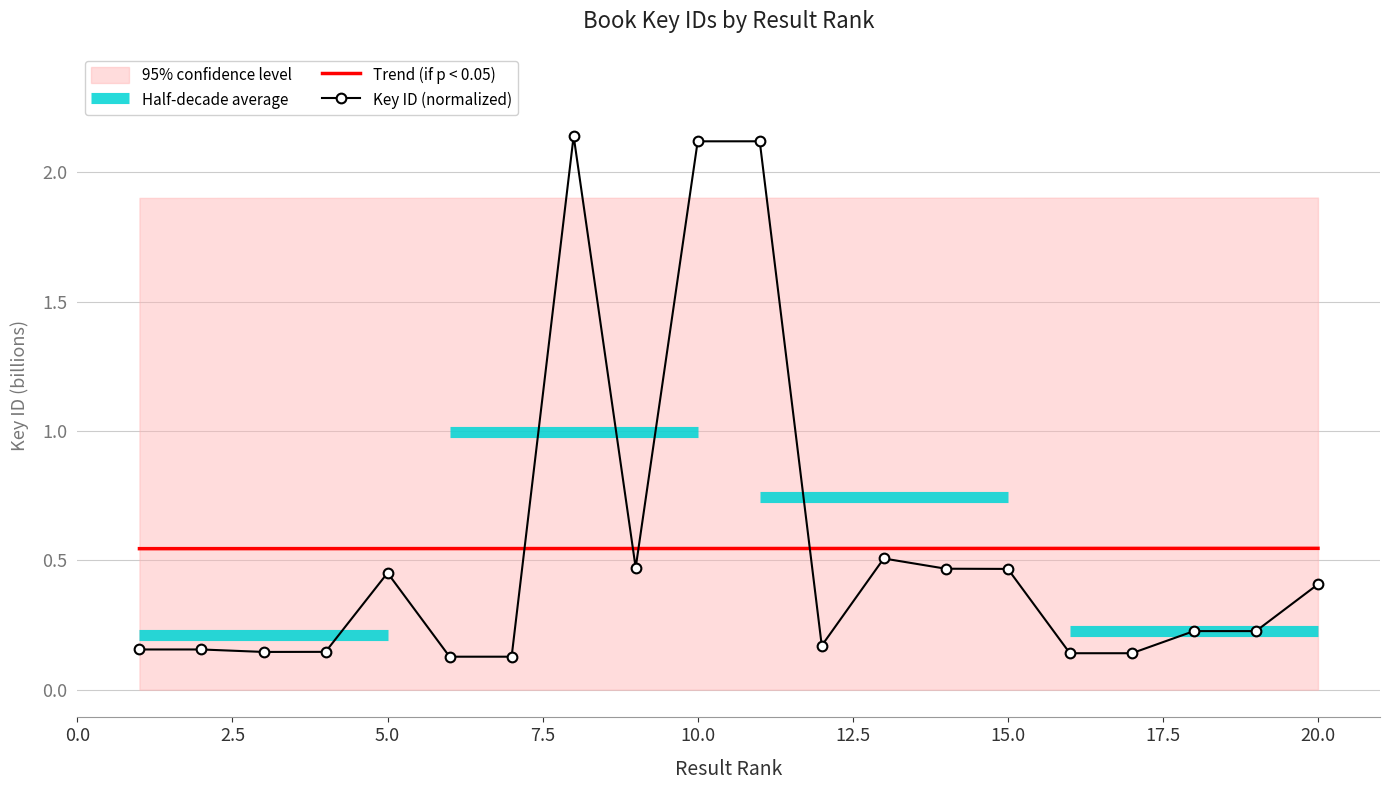

The value of Trend (if p < 0.05) at 20.0 is 0.7. True or false?

False